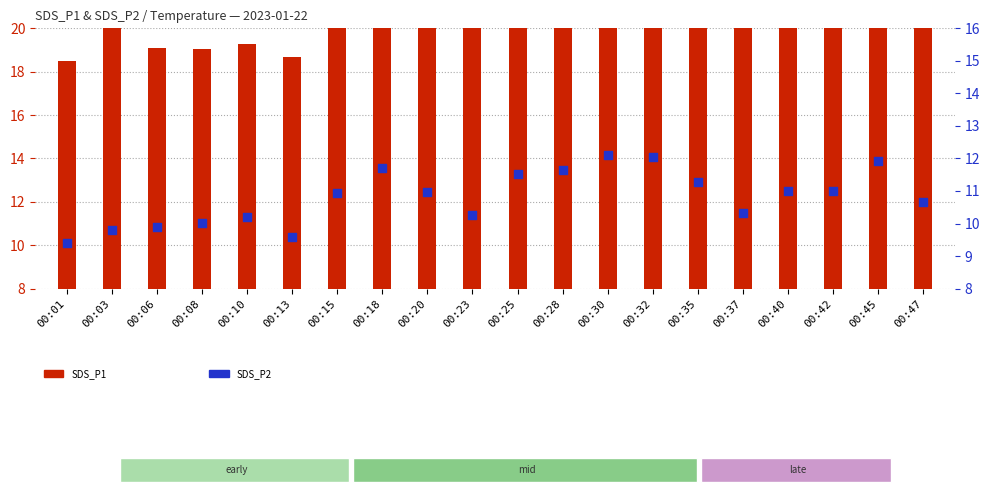

Which series has the largest Y range (max minus min)?

SDS_P1